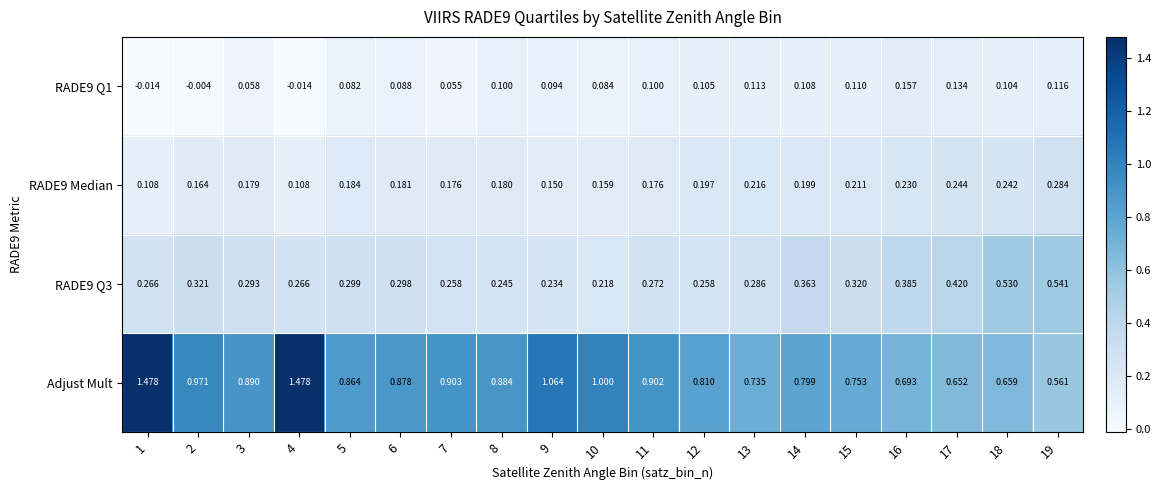

Is the value of RADE9 Median at 19 greater than the value of RADE9 Q3 at 13?

No